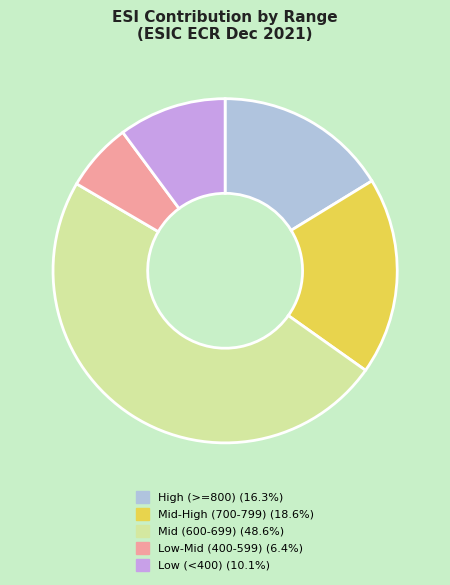

Count the number of slices in the pie.

5